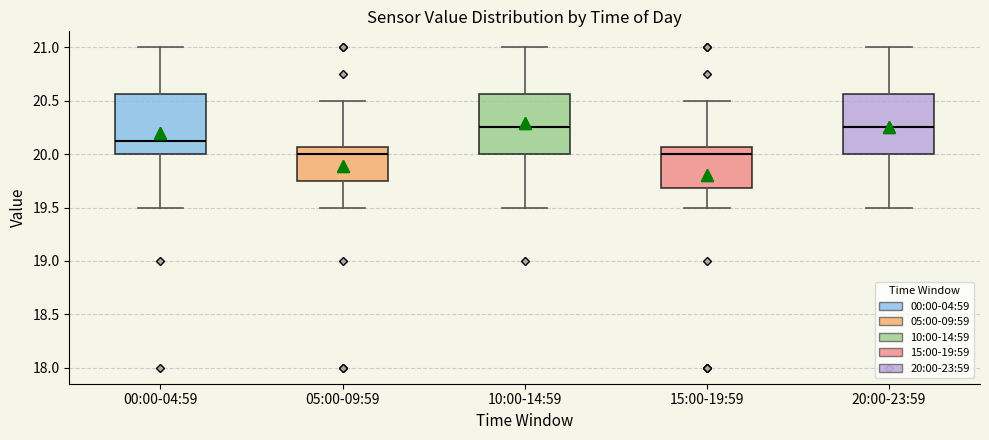

Reading left to right, transcribe this box plot: for each box, give where its median line is, the range the box spans, and where its two whiskers end, as read against the y-axis. The values are not printed on the chart, so give them approximately, as read against the axis.

00:00-04:59: median 20.15, box 20.00 to 20.55, whiskers 19.50 to 21.00
05:00-09:59: median 20.00, box 19.75 to 20.05, whiskers 19.50 to 20.50
10:00-14:59: median 20.25, box 20.00 to 20.55, whiskers 19.50 to 21.00
15:00-19:59: median 20.00, box 19.70 to 20.05, whiskers 19.50 to 20.50
20:00-23:59: median 20.25, box 20.00 to 20.55, whiskers 19.50 to 21.00